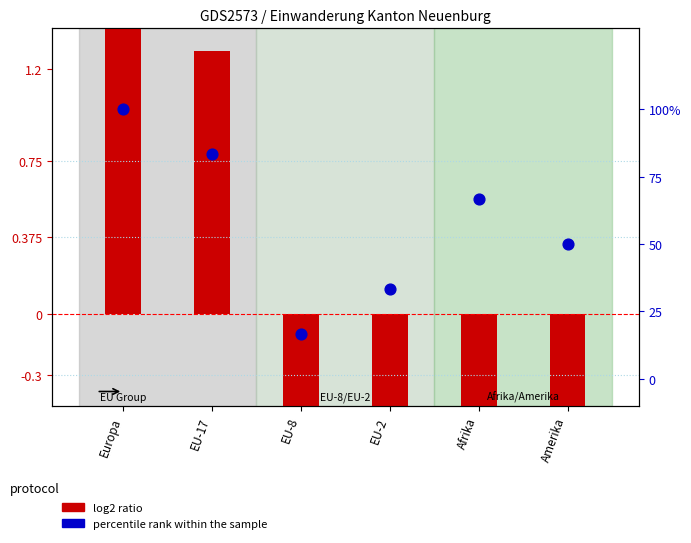

Which series reaches the maximum Y coordinate?

percentile rank within the sample